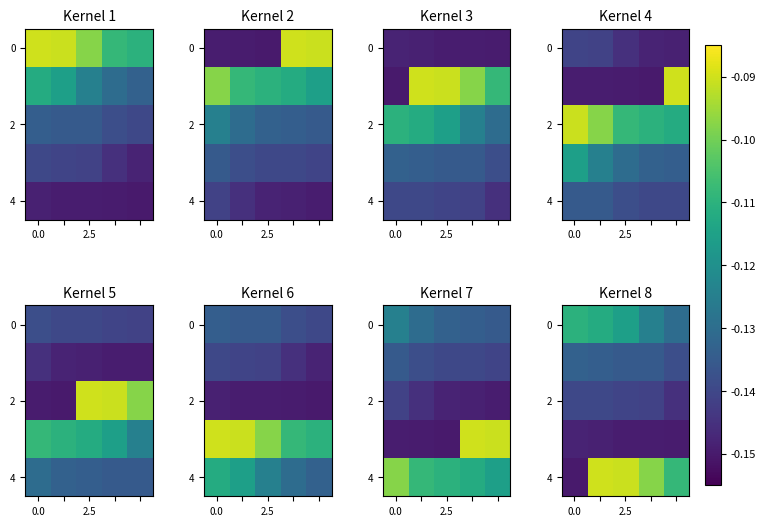

Is it true that row_4 equals -0.2 at 0.0?

False